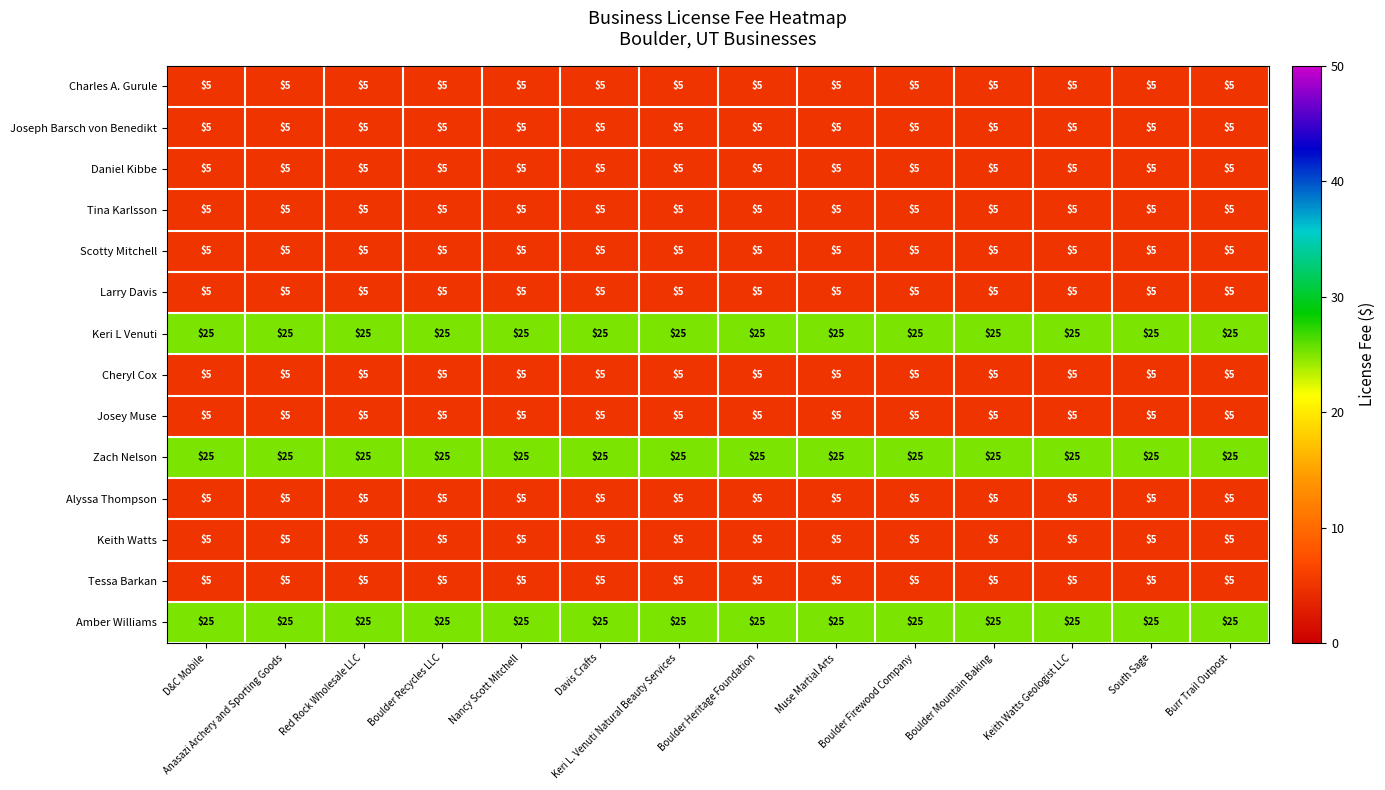

Is it true that Josey Muse equals 5 at Keith Watts Geologist LLC?

True